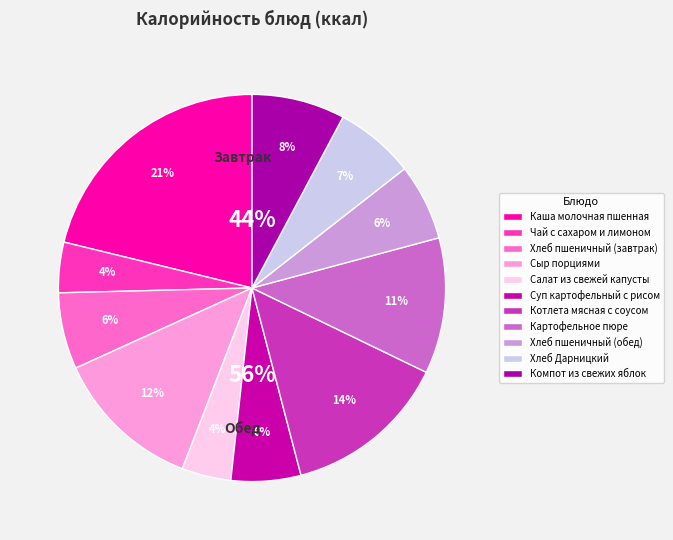

Approximately how many times larger is the value at Картофельное пюре compared to Хлеб пшеничный (обед)?

1.8